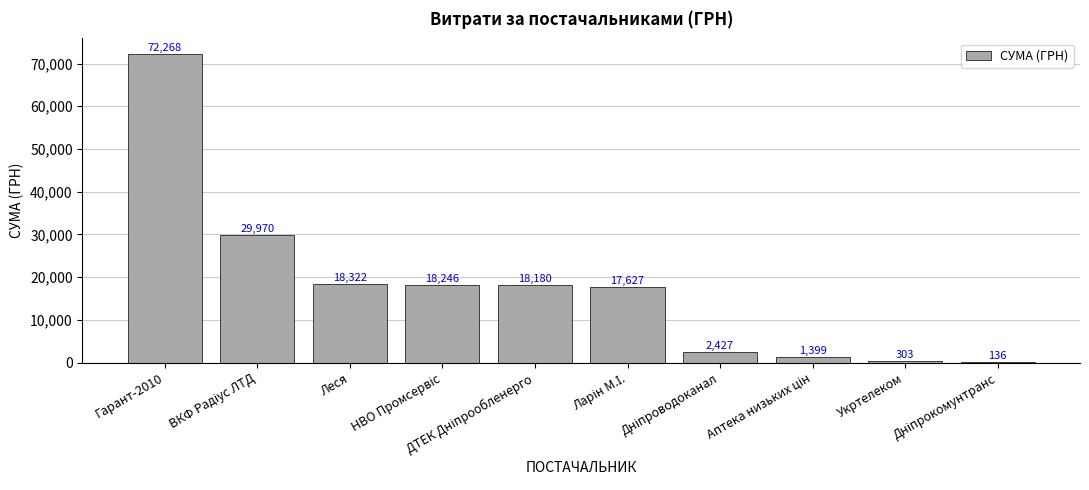

What is the maximum value shown in the chart?

72268.3